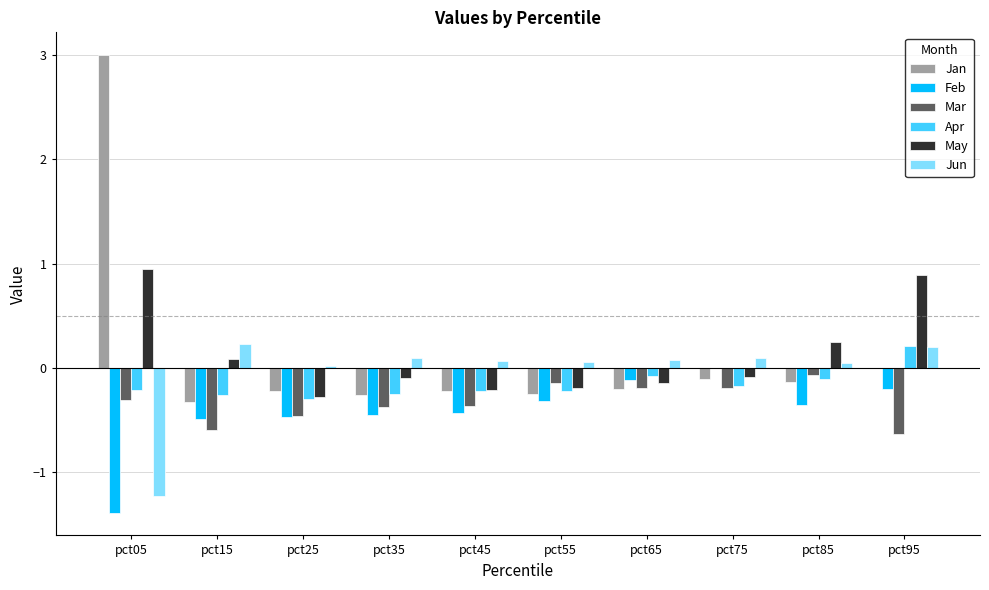

Count the number of data series in this chart.

6